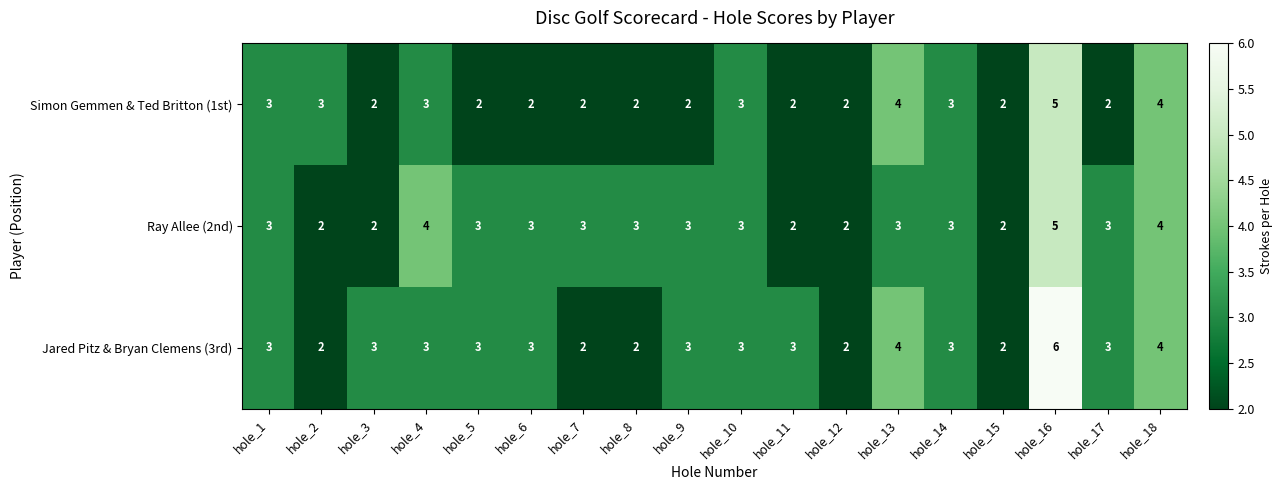

Which category has the highest value across all series?

hole_16